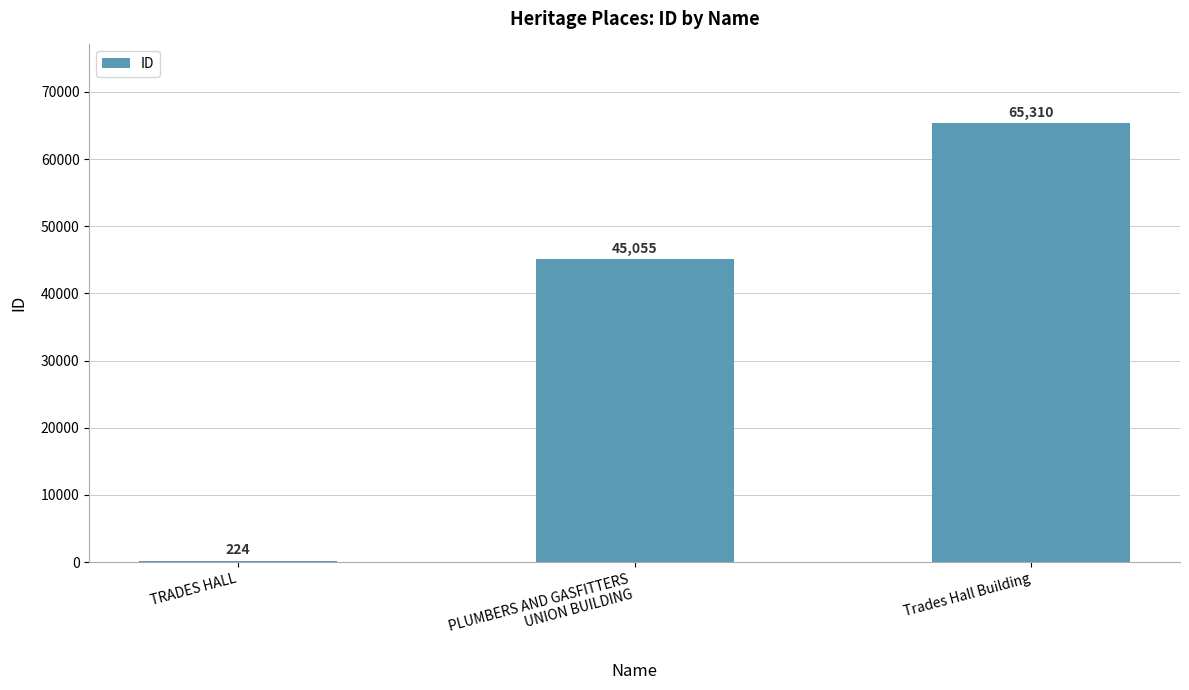

What is the sum of all values?

110589